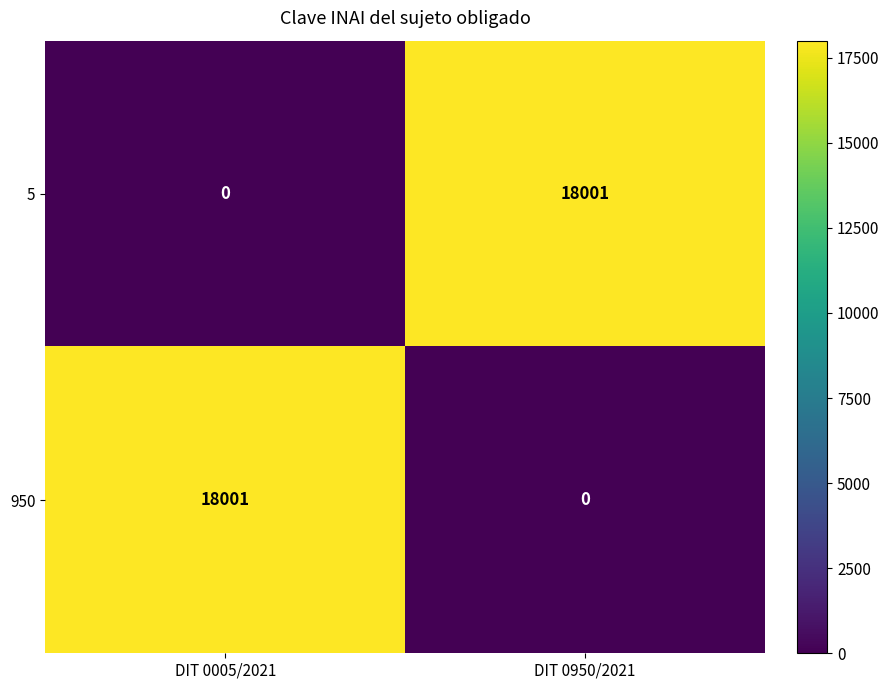

Reading left to right, what are all the values shown in this chart?

5: 0	18001
950: 18001	0